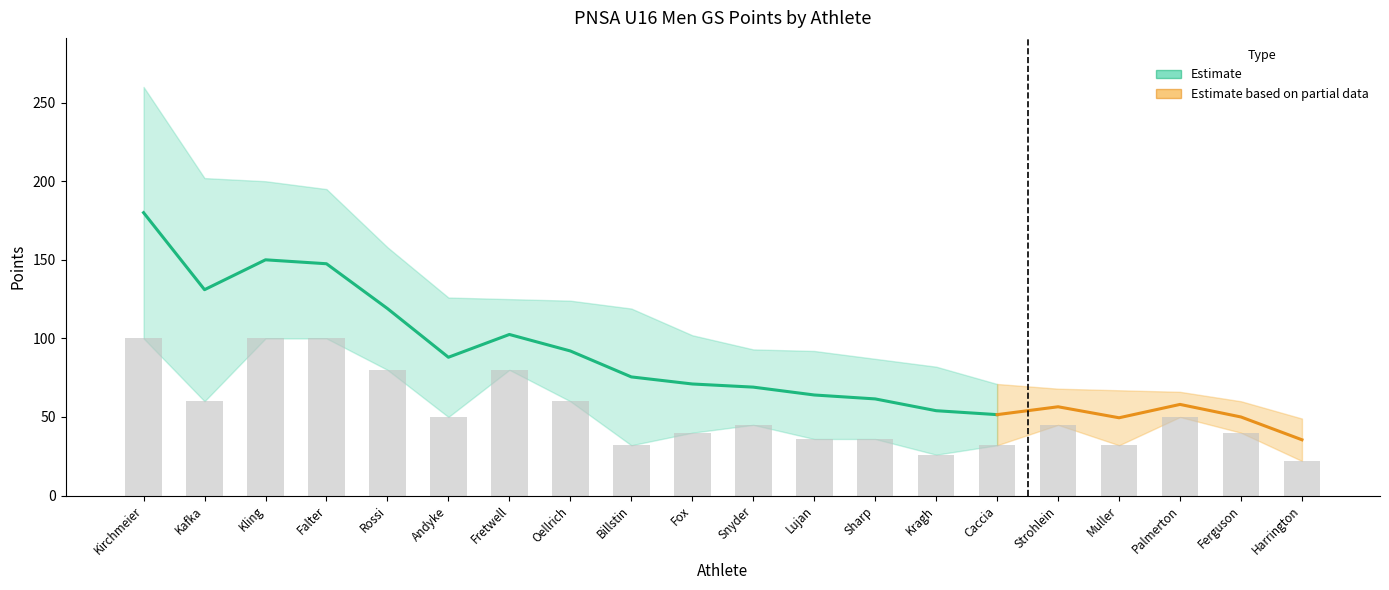

How many groups of bars are there?

20